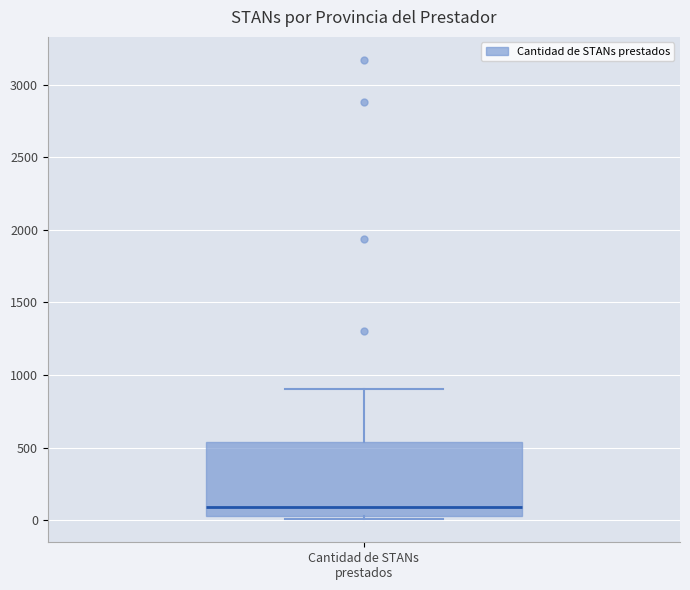

Read this box plot against the y-axis: the position of the median line, the range covered by the box, and the ends of both whiskers. The values are not printed on the chart, so give them approximately, as read against the axis.

median 100, box 50 to 550, whiskers 0 to 900